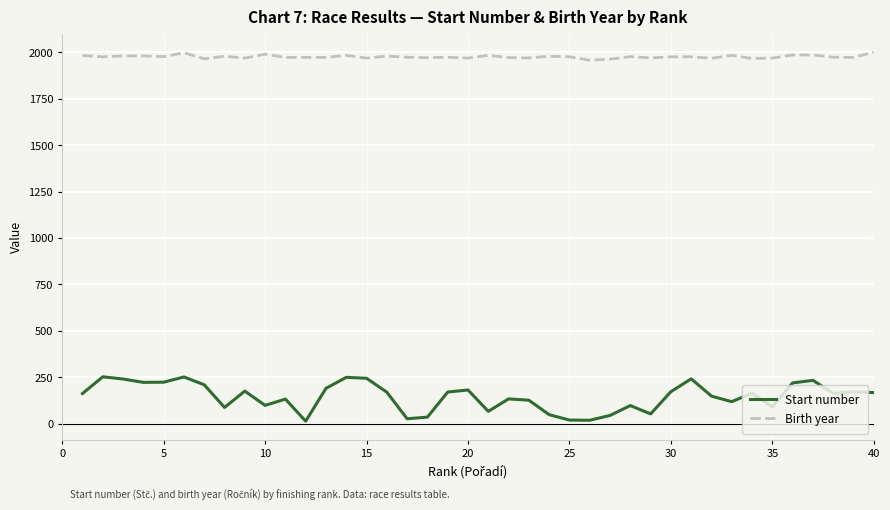

Which series has the largest total across all categories?

Birth year